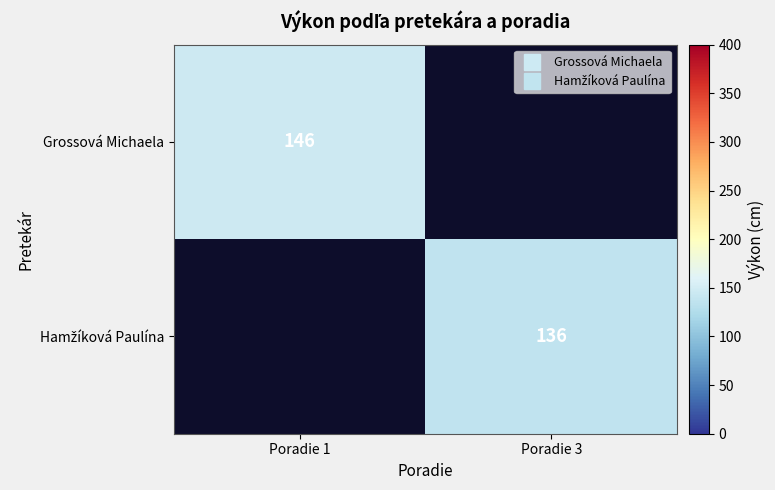

What is the minimum value shown in the chart?

136.0